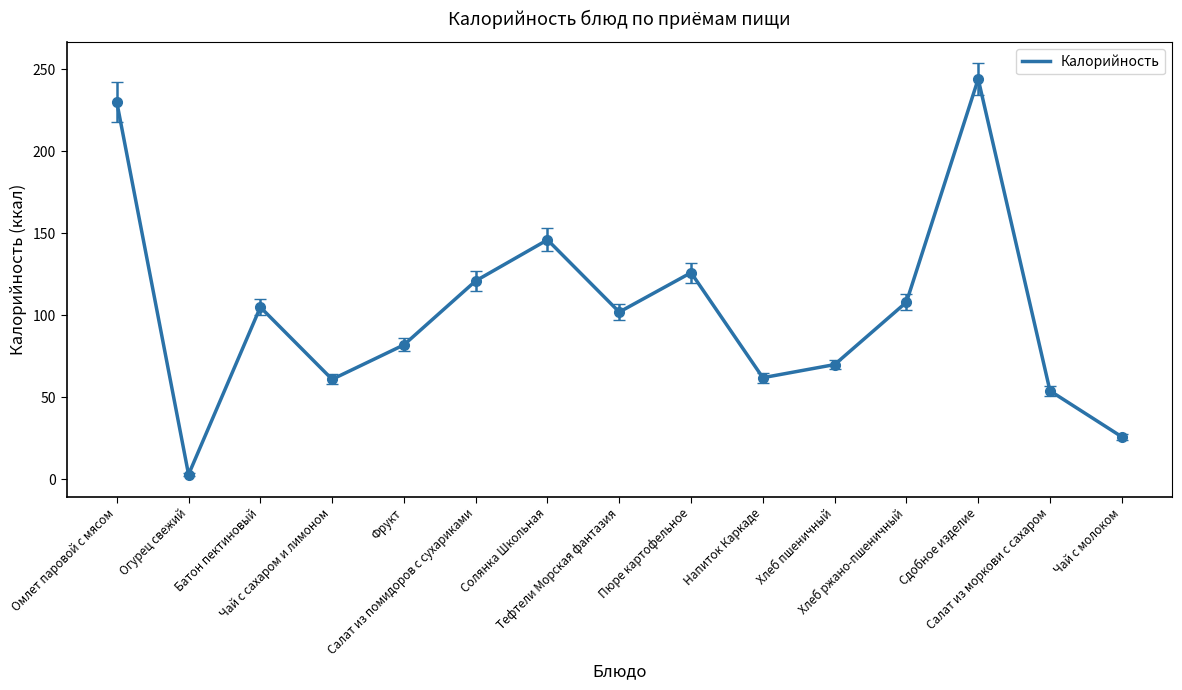

What is the change in value from Батон пектиновый to Сдобное изделие?

+139